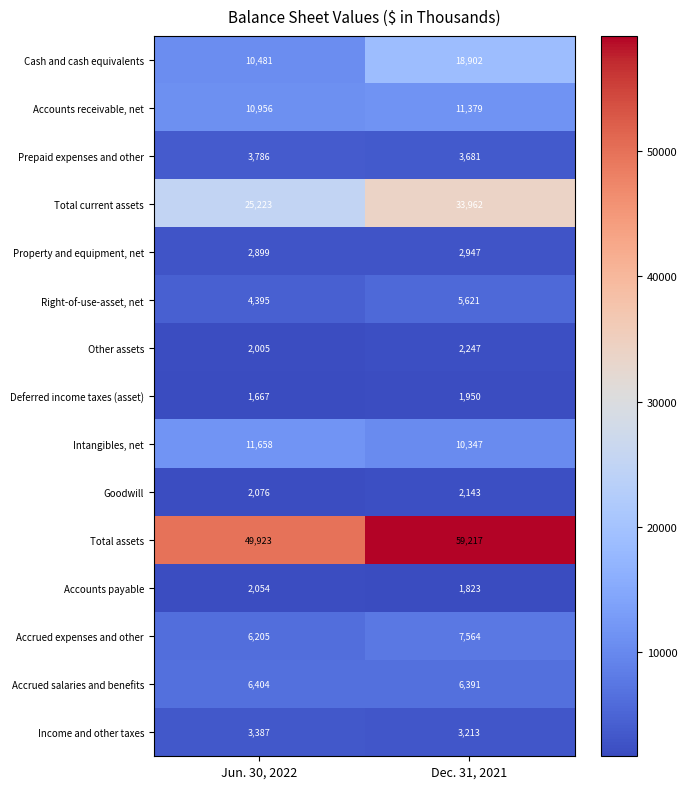

Reading right to left, what are all the values shown in this chart?

Cash and cash equivalents: 18902	10481
Accounts receivable, net: 11379	10956
Prepaid expenses and other: 3681	3786
Total current assets: 33962	25223
Property and equipment, net: 2947	2899
Right-of-use-asset, net: 5621	4395
Other assets: 2247	2005
Deferred income taxes (asset): 1950	1667
Intangibles, net: 10347	11658
Goodwill: 2143	2076
Total assets: 59217	49923
Accounts payable: 1823	2054
Accrued expenses and other: 7564	6205
Accrued salaries and benefits: 6391	6404
Income and other taxes: 3213	3387